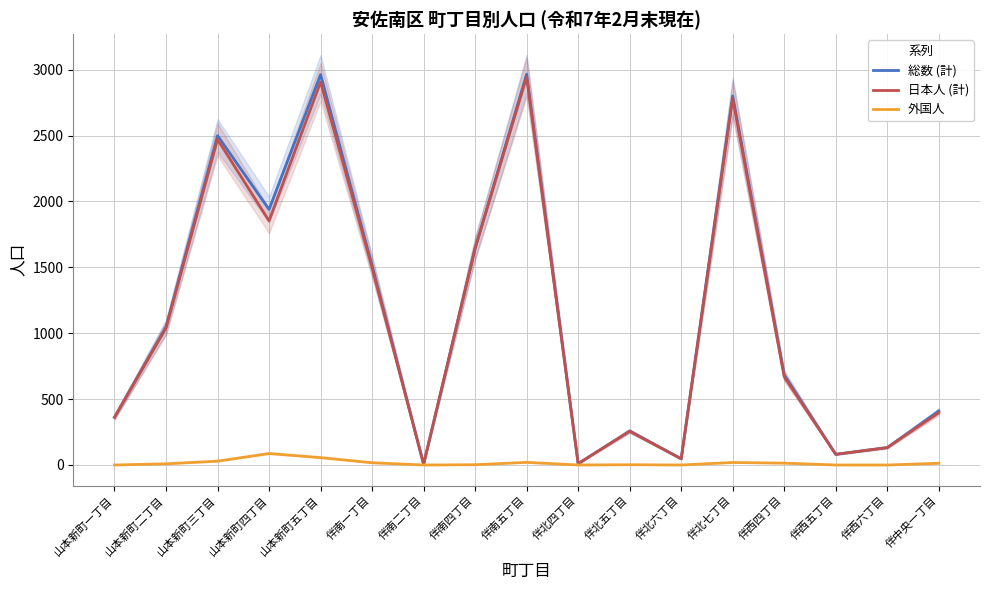

True or false: 日本人 (計) and 外国人 cross at least once.

False